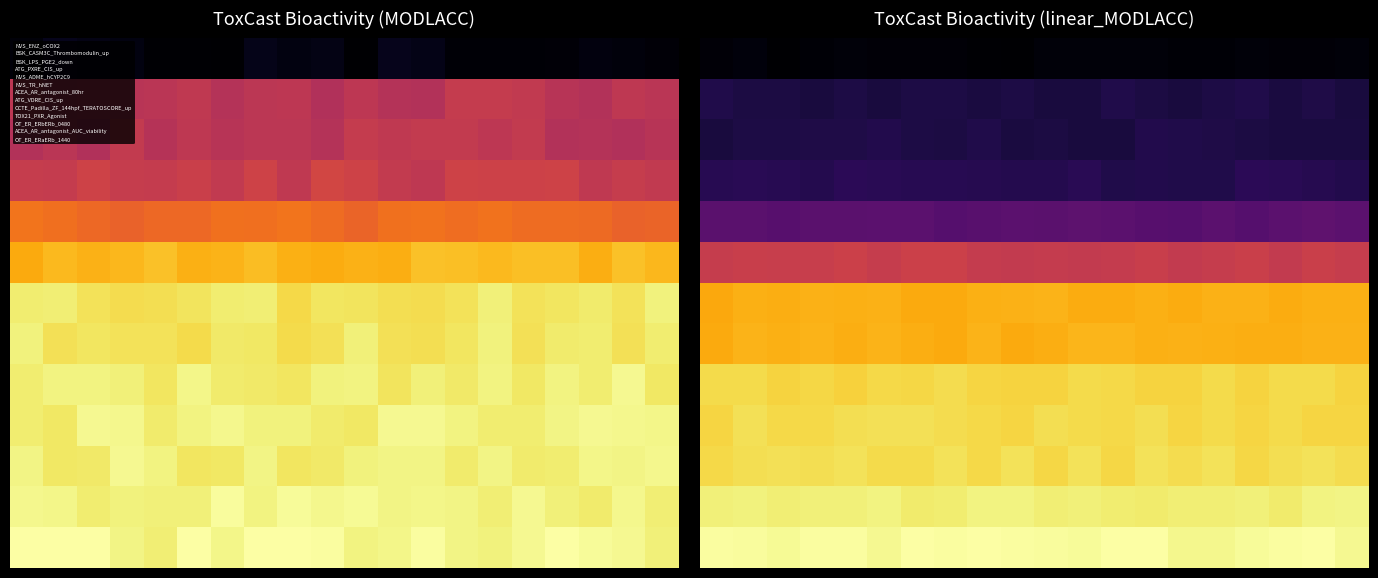

How many categories are shown in the chart?

20